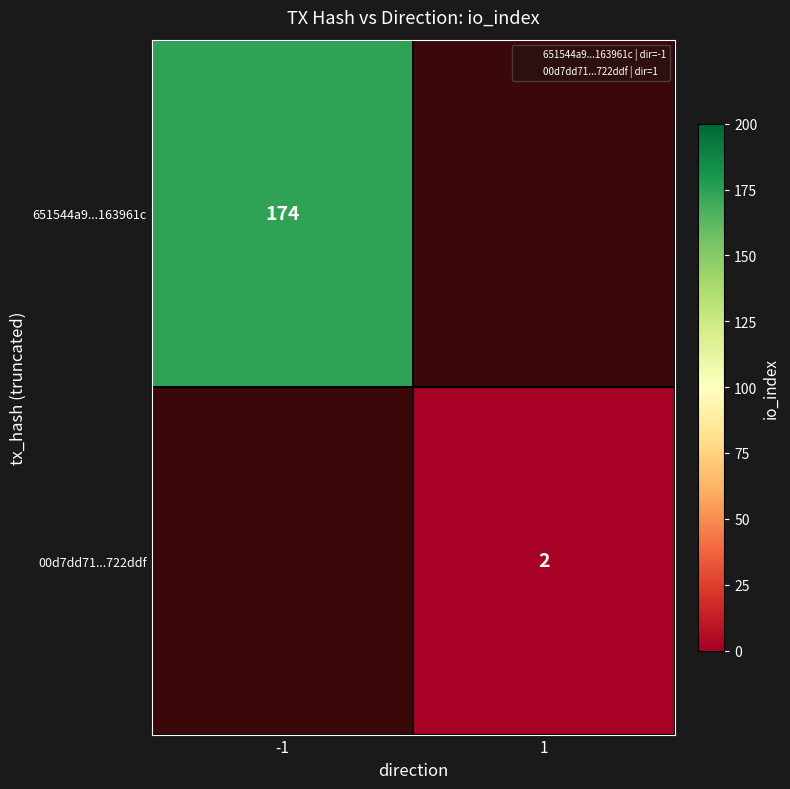

How many series are shown in this chart?

2